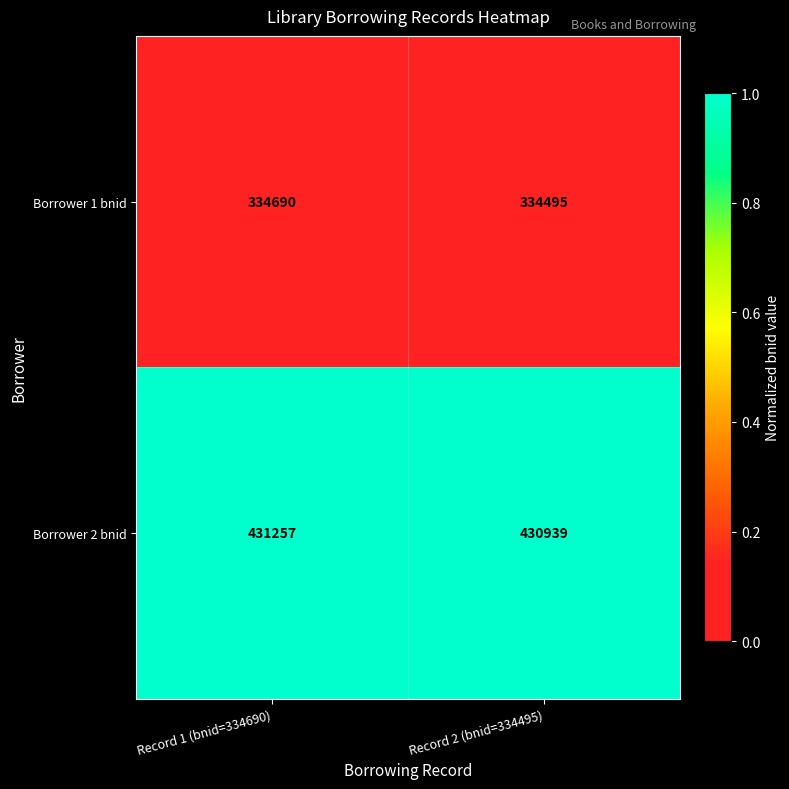

List the series in order of their overall mean, highest first.

Borrower 2 bnid, Borrower 1 bnid